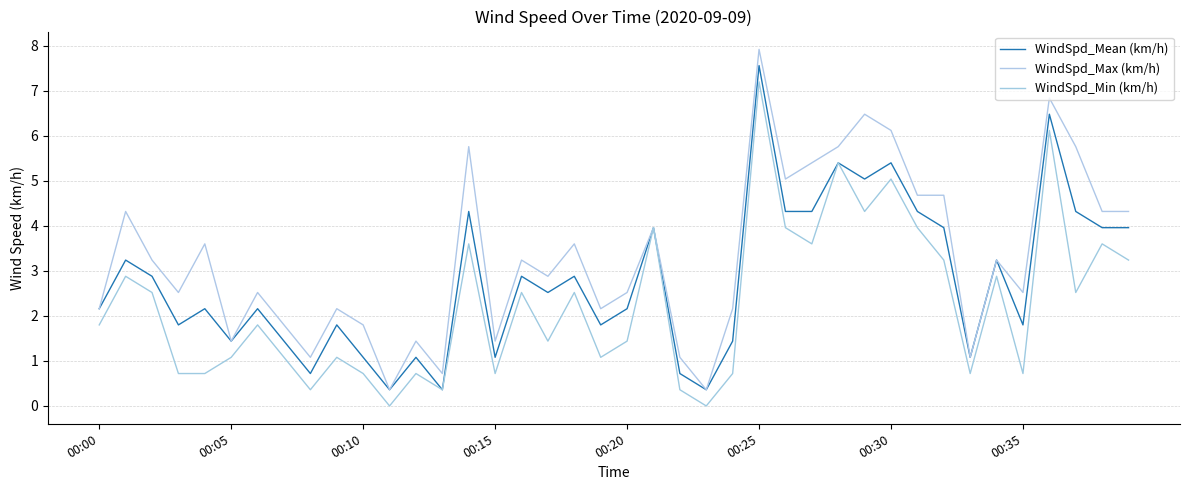

True or false: WindSpd_Min (km/h) and WindSpd_Mean (km/h) intersect in this chart.

False